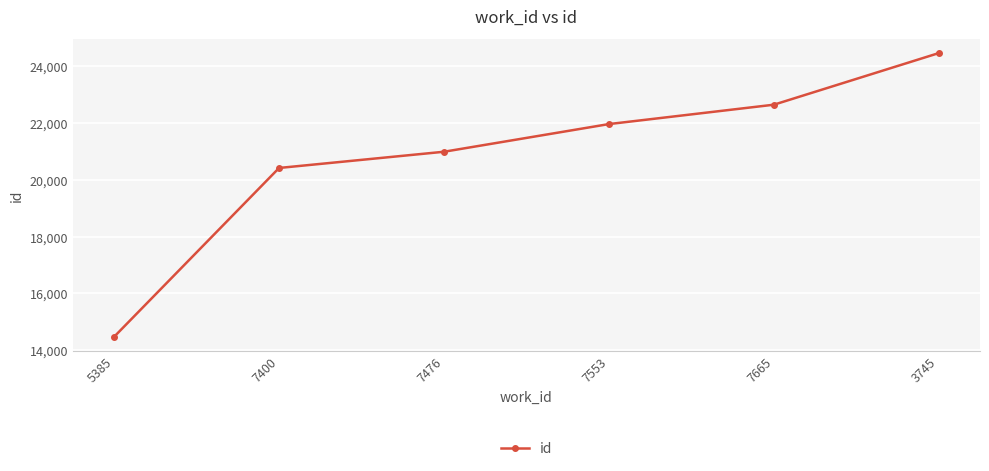

What is the value of the 2nd point from the left?

20413